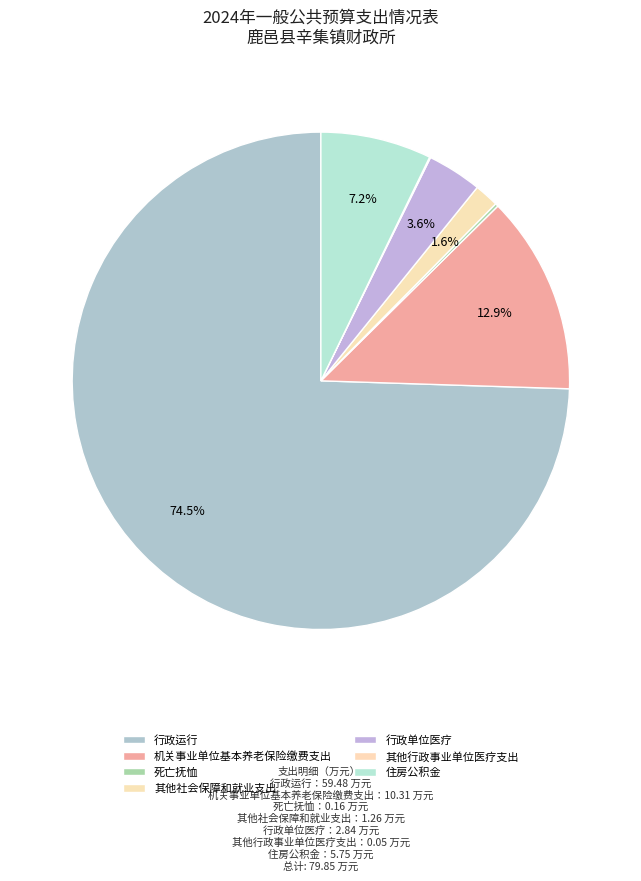

To the nearest percent, what portion does 行政运行 represent?

74%